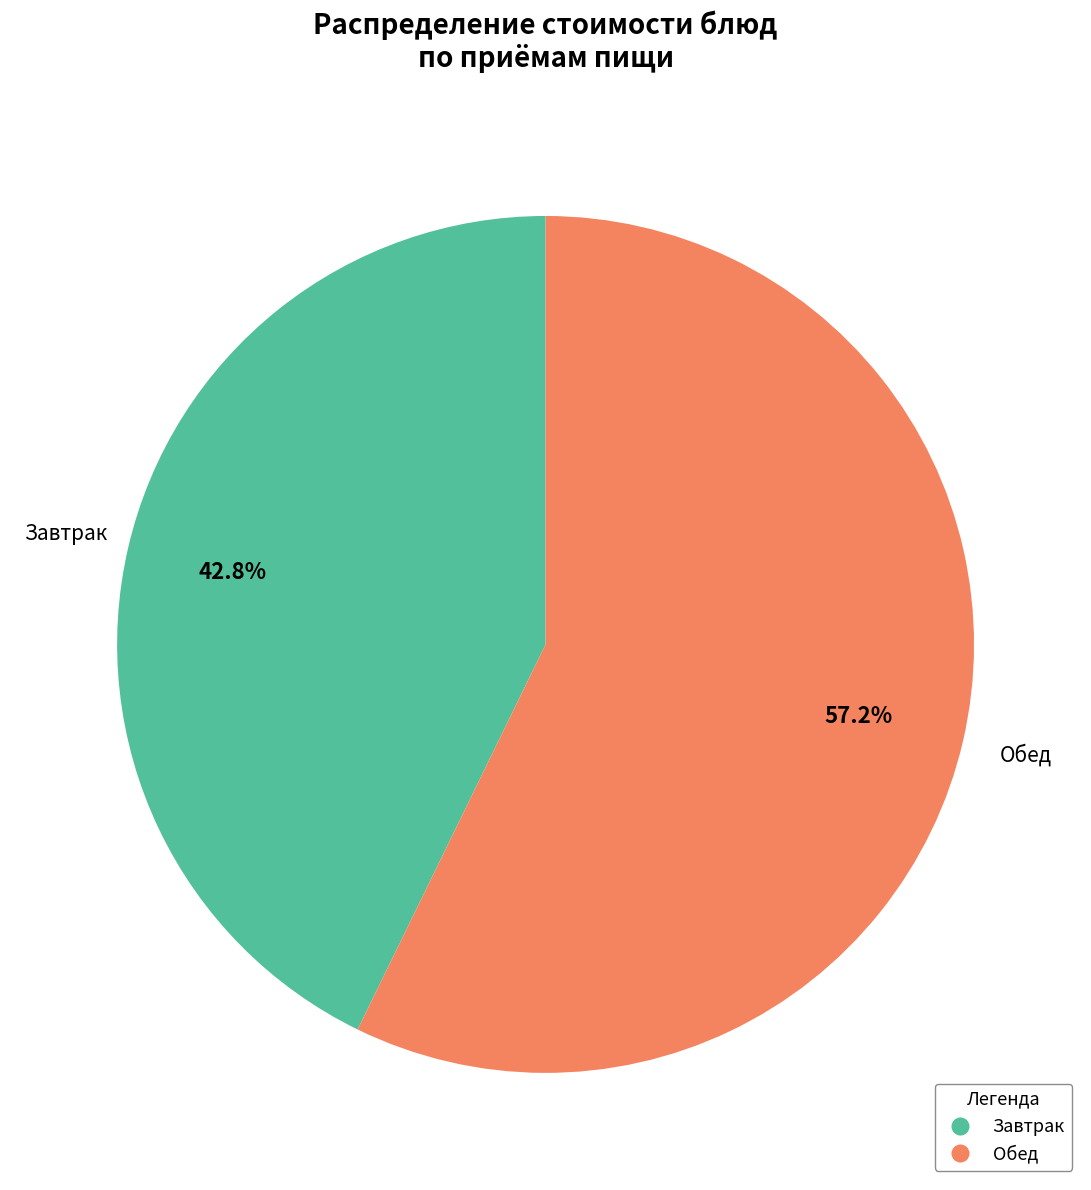

Is there a majority slice in this chart?

Yes